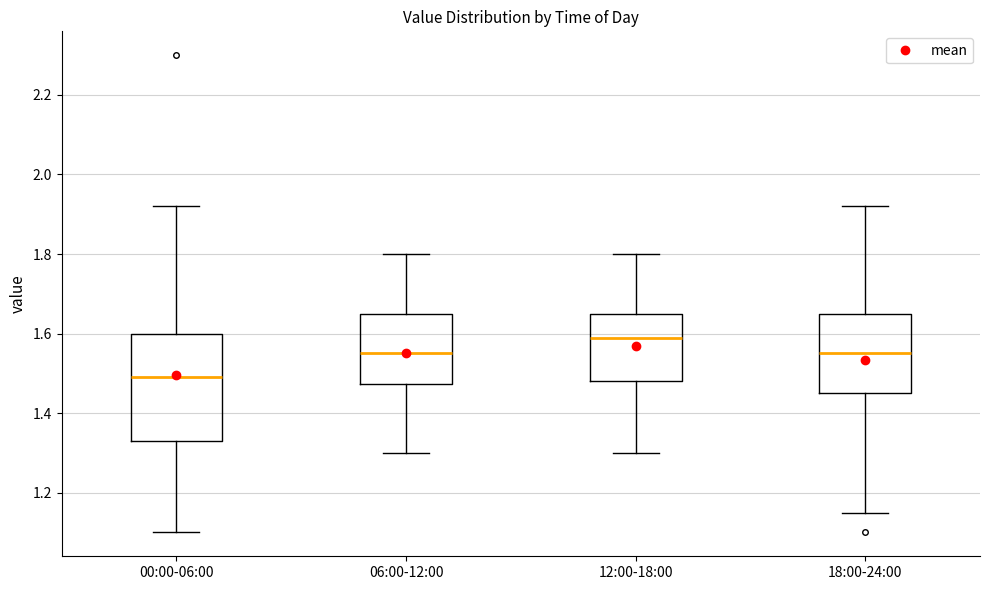

Which box is the tallest, from its lower edge to its upper edge?

00:00-06:00